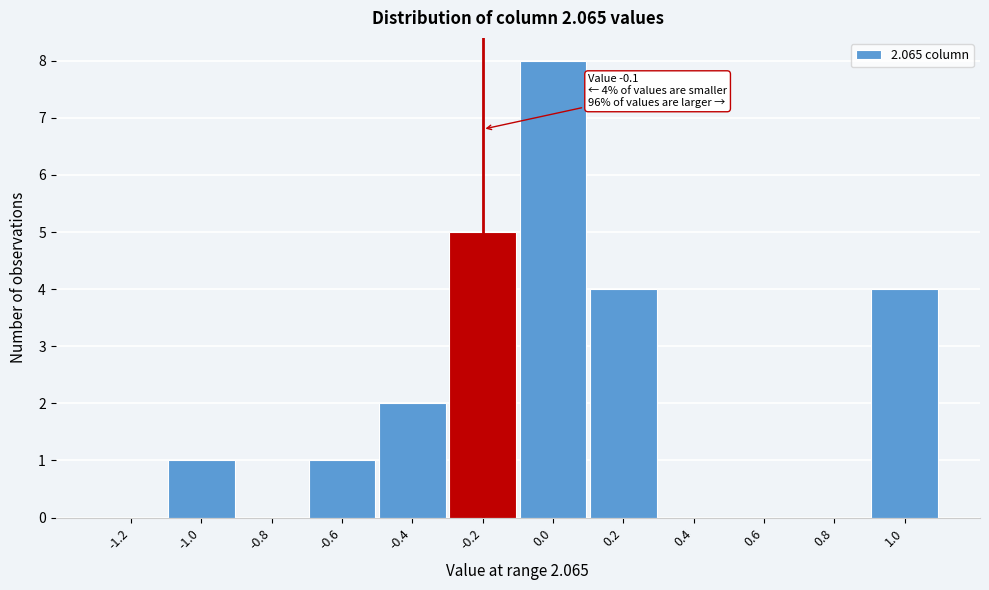

Reading left to right, transcribe all the data shown in this chart.

-1.2=0	-1.0=1	-0.8=0	-0.6=1	-0.4=2	-0.2=5	0.0=8	0.2=4	0.4=0	0.6=0	0.8=0	1.0=4